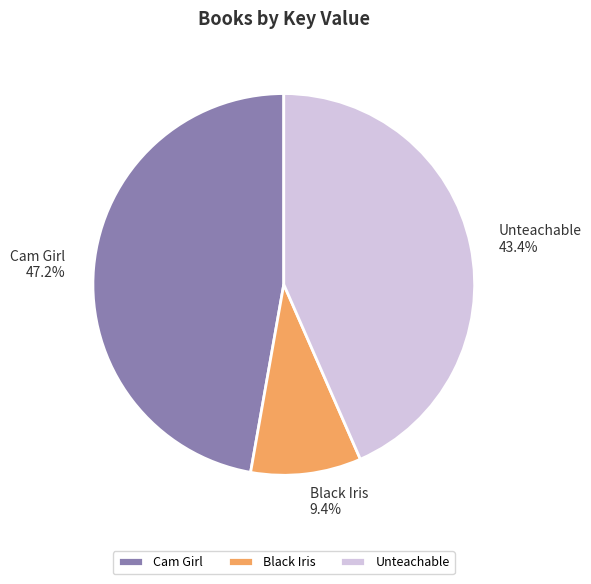

The Unteachable slice represents 30% of the pie. True or false?

False